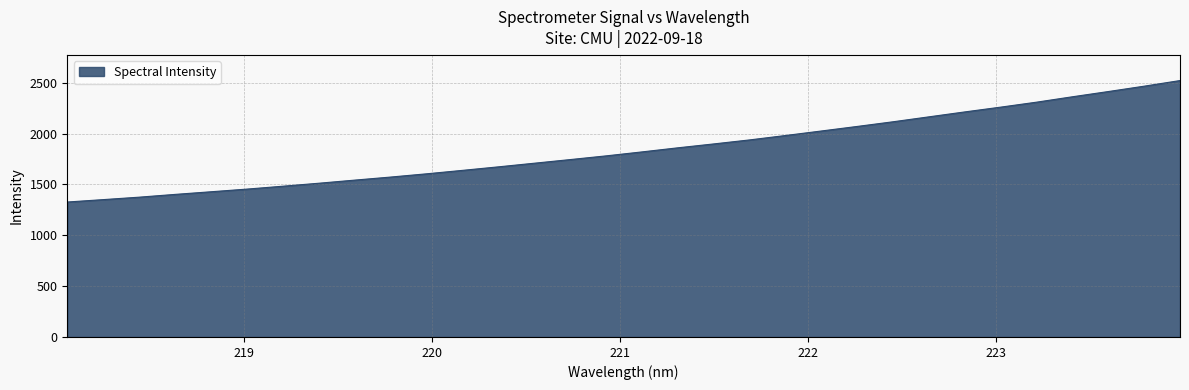

What is the smallest value displayed?

1326.7